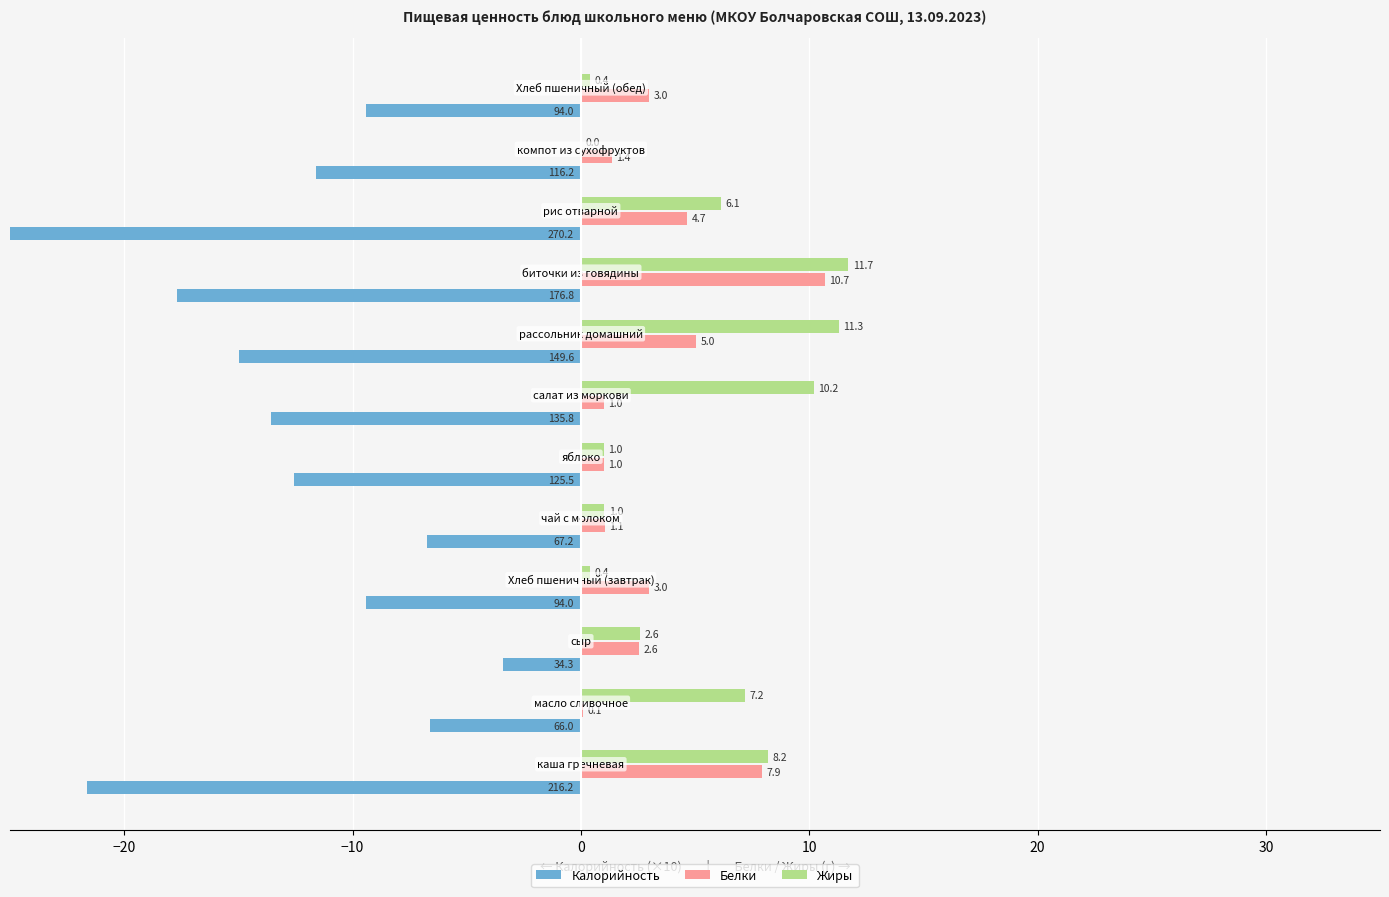

The value of Калорийность at −10 is -1.5. True or false?

False